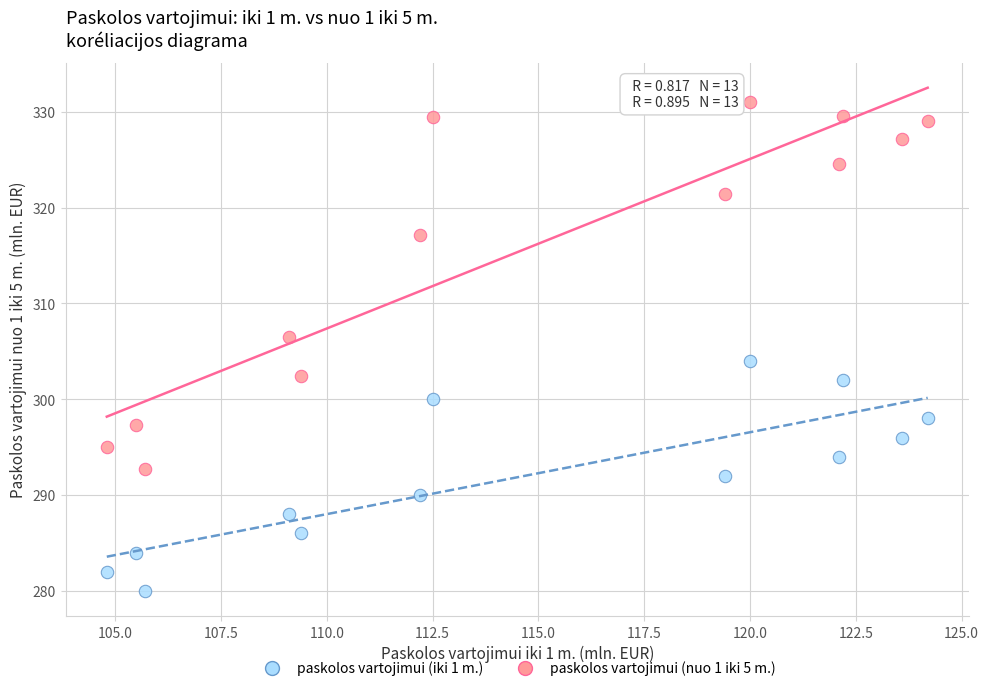

Which series contains the lowest Y value?

paskolos vartojimui (iki 1 m.)